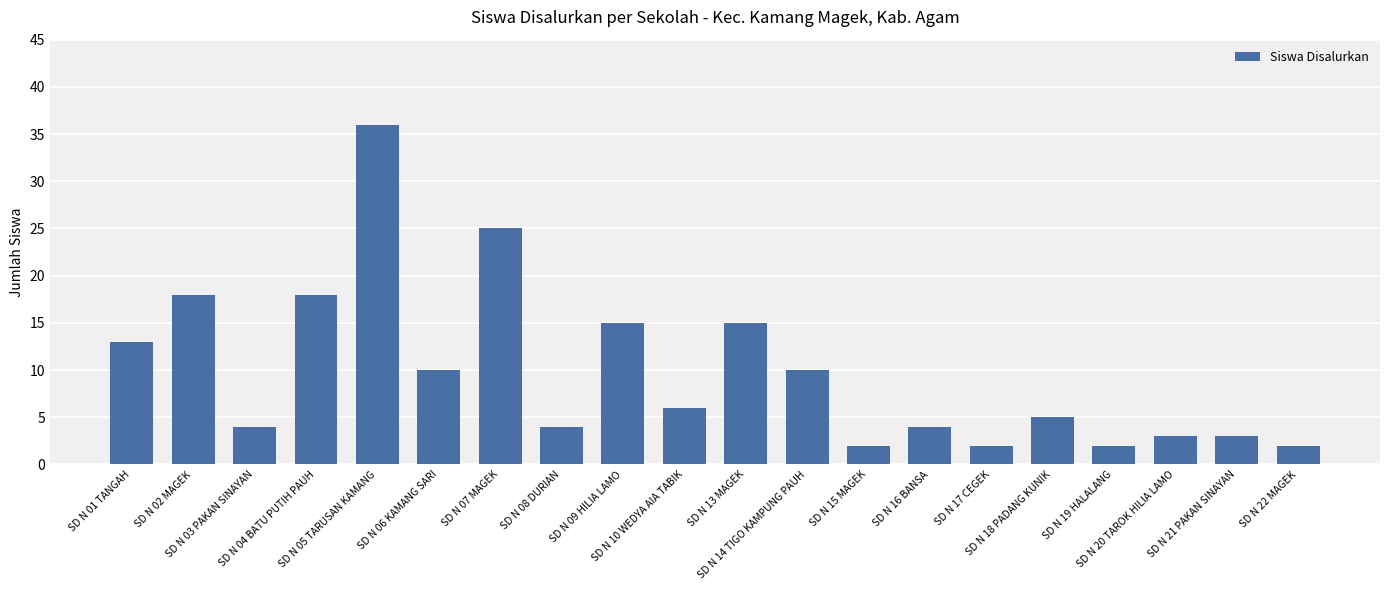

How many categories are shown in the chart?

20